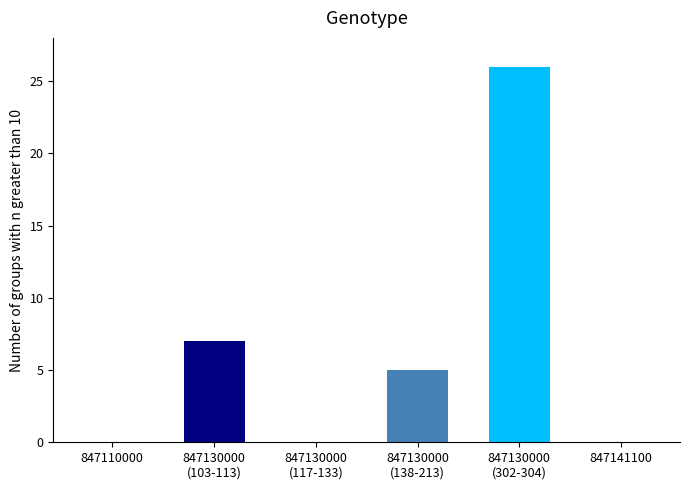

The value at 847130000
(302-304) is 13. True or false?

False